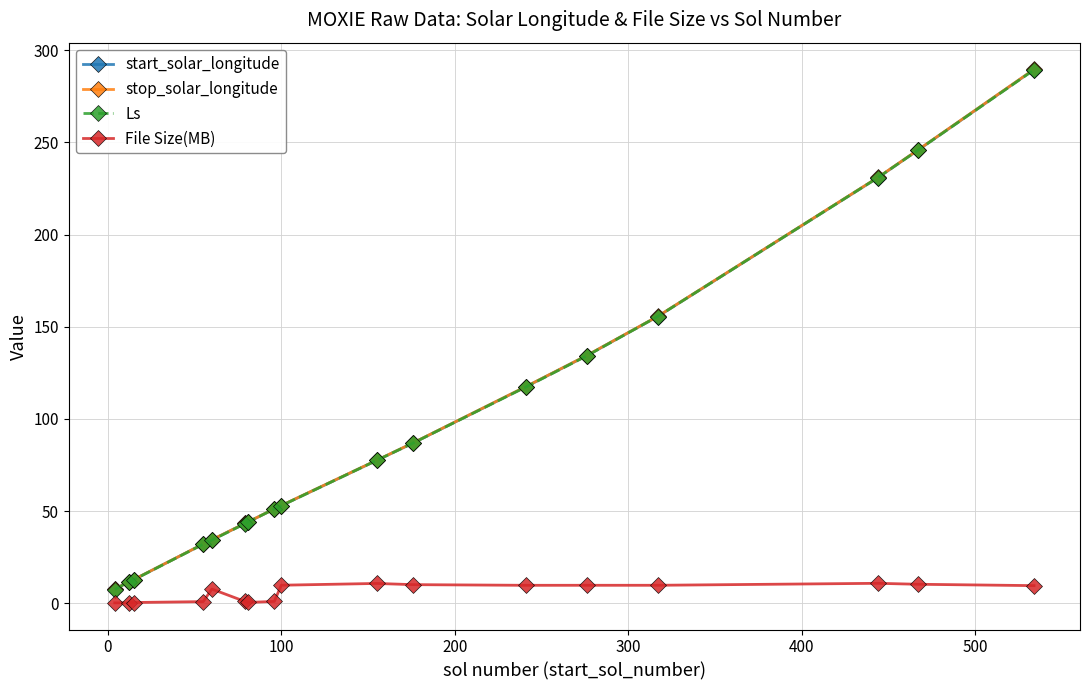

What is the average value of the stop_solar_longitude series?

95.8